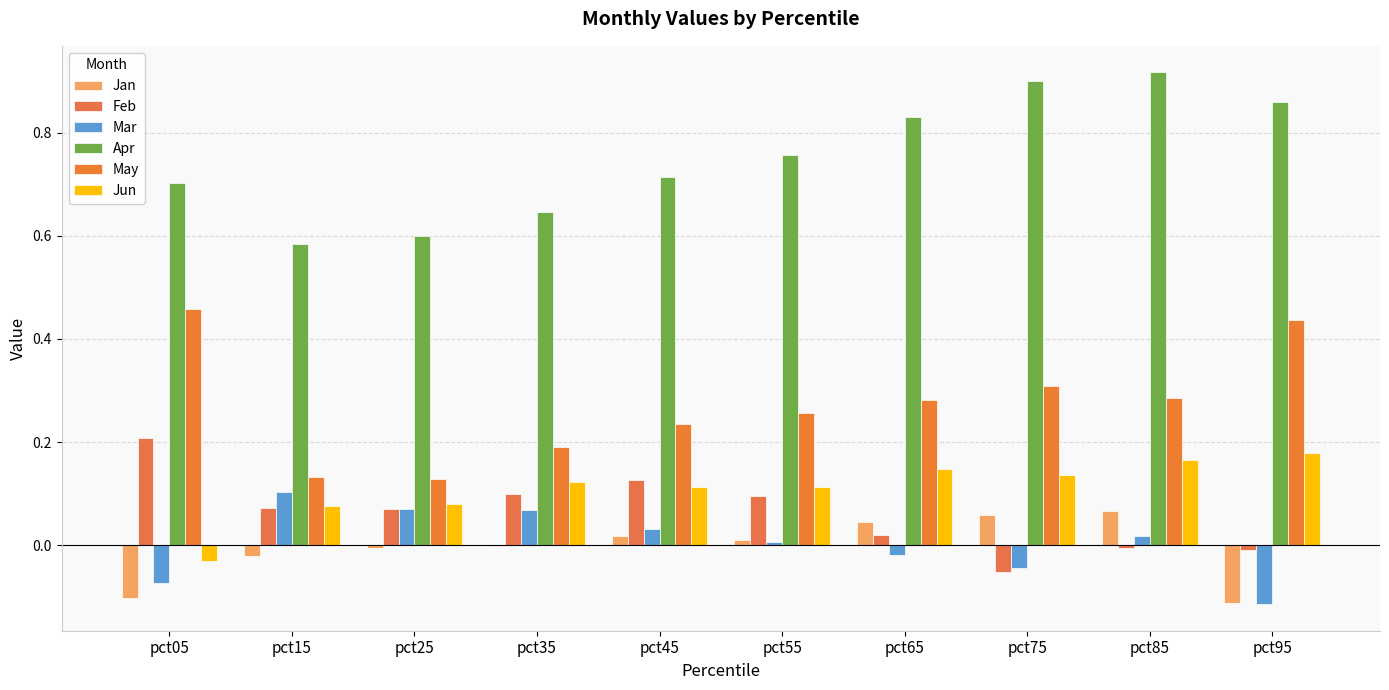

How many values in Feb are above zero?

7